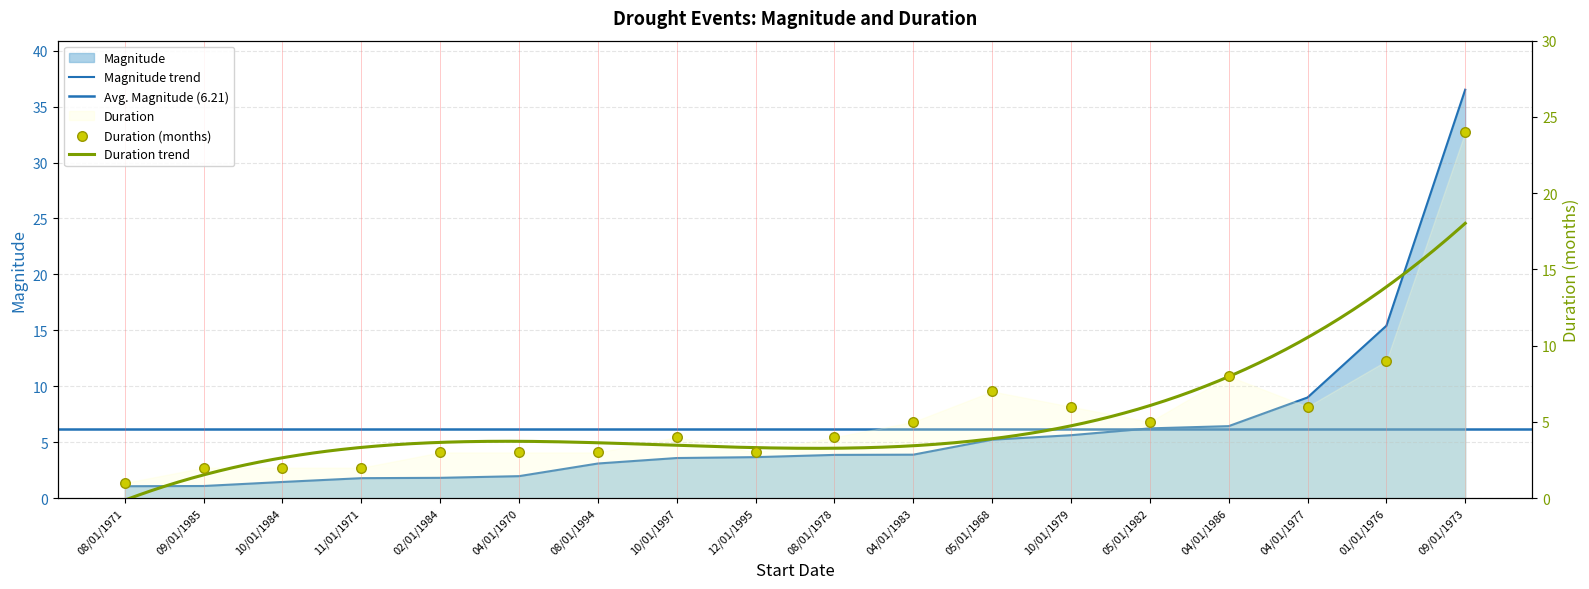

Is the value of magnitude at 02/01/1984 greater than the value of duration at 04/01/1986?

No